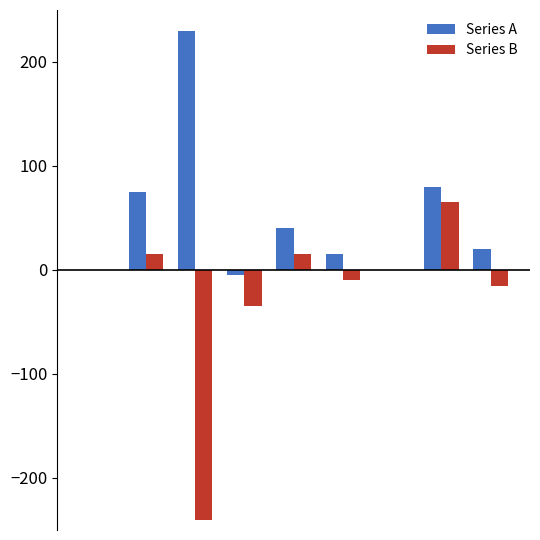

What is the maximum value shown in the chart?

230